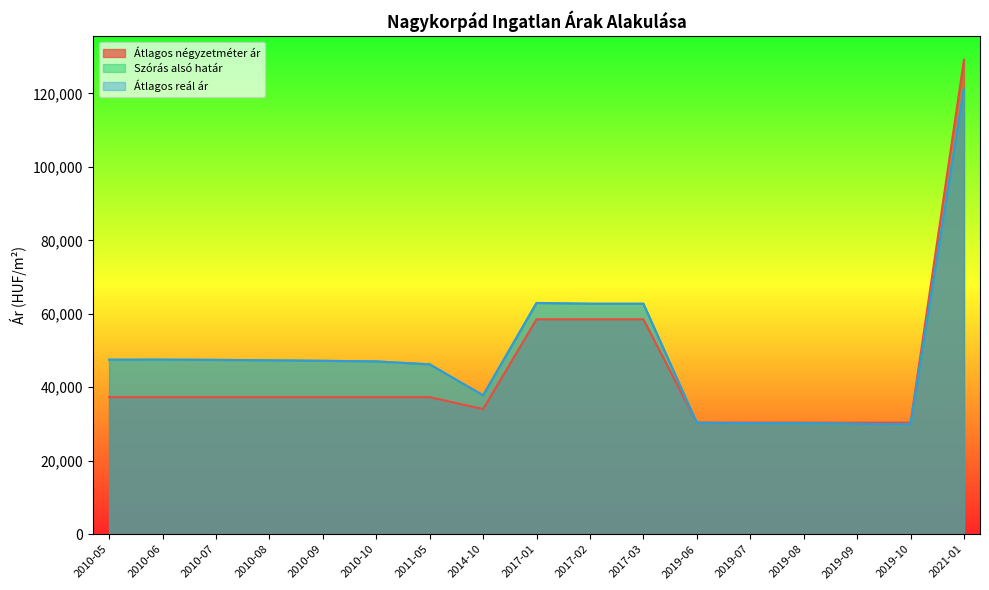

What is the label of the 5th point from the right?

2019-07